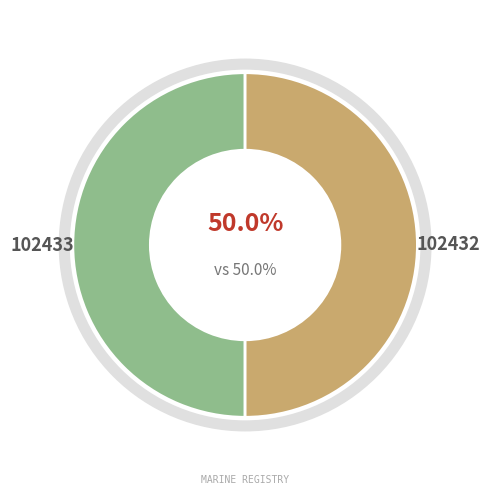

Count the number of slices in the pie.

2